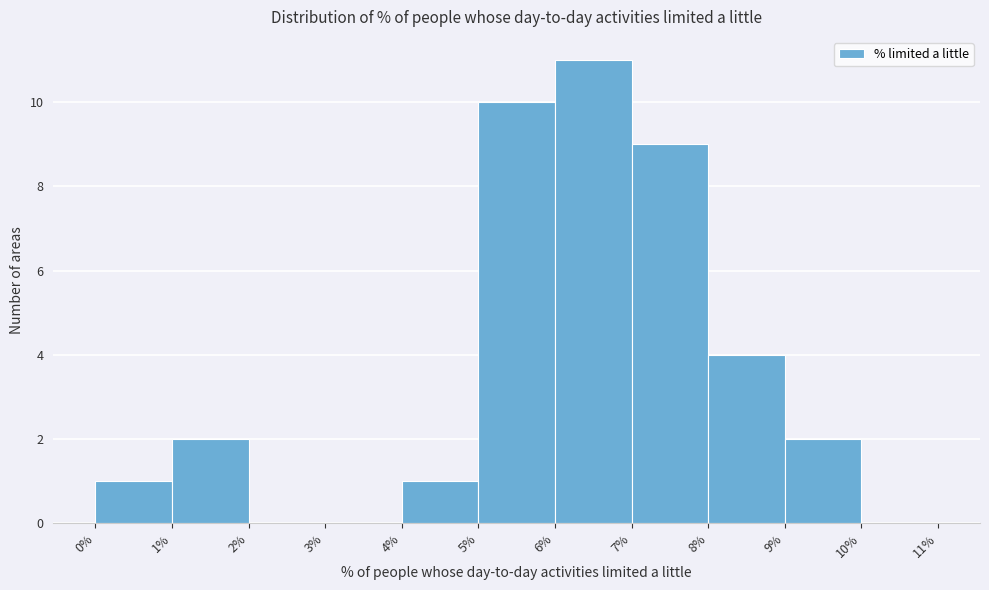

Reading left to right, transcribe this chart: for each bar, give the range it covers on the x-axis and its height. The values are not printed on the chart, so give them approximately, as read against the axis.

0% to 1%: 1
1% to 2%: 2
2% to 3%: 0
3% to 4%: 0
4% to 5%: 1
5% to 6%: 10
6% to 7%: 11
7% to 8%: 9
8% to 9%: 4
9% to 10%: 2
10% to 11%: 0